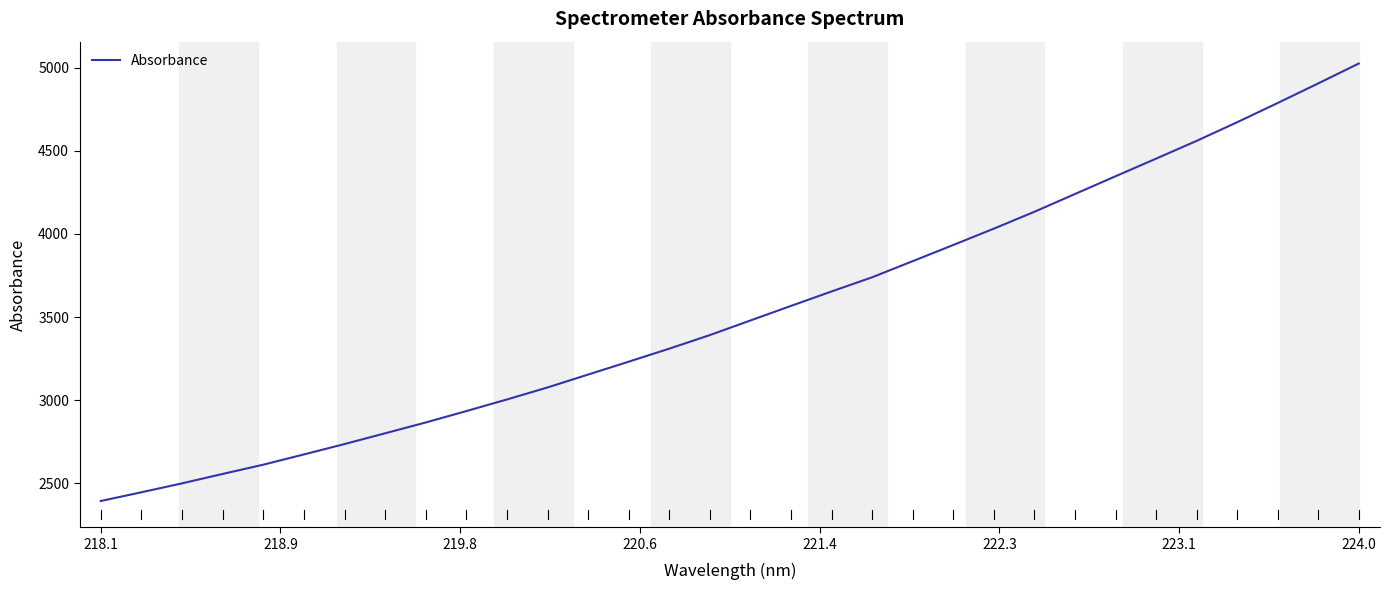

What is the greatest value displayed?

5024.3